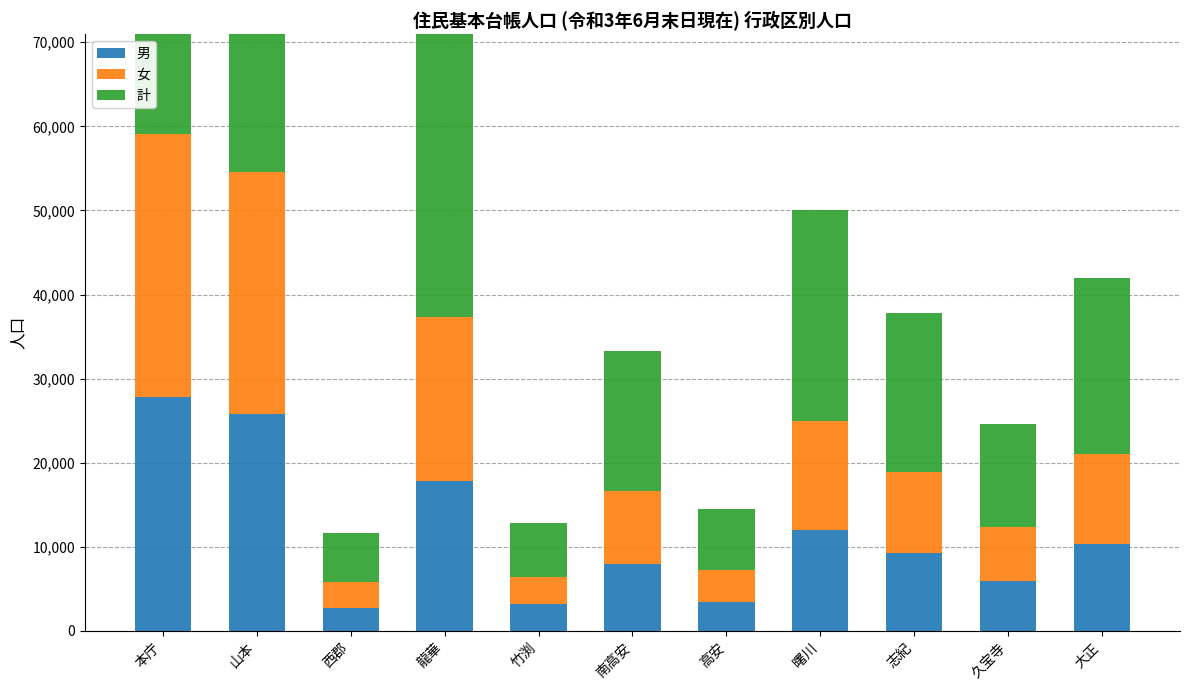

The value of 女 at 竹渕 is 3272. True or false?

True